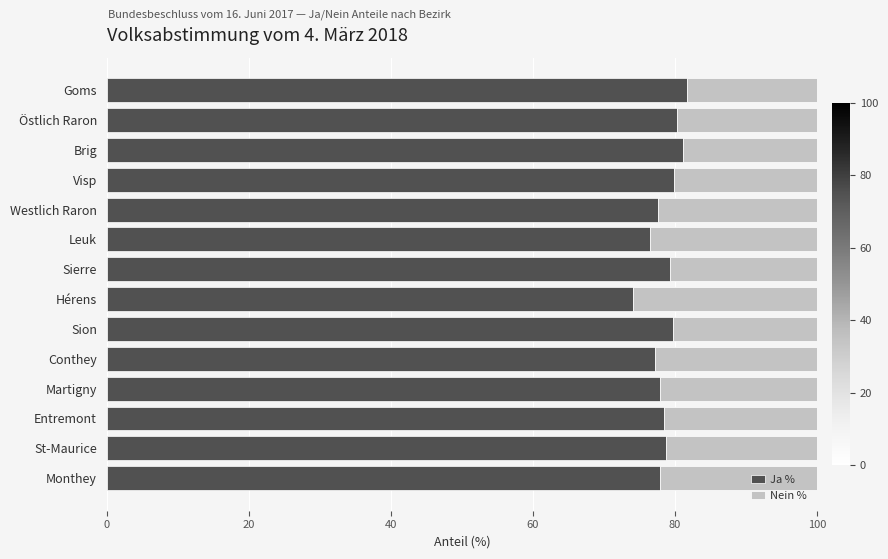

Is it true that Ja % equals 34.1 at Westlich Raron?

False